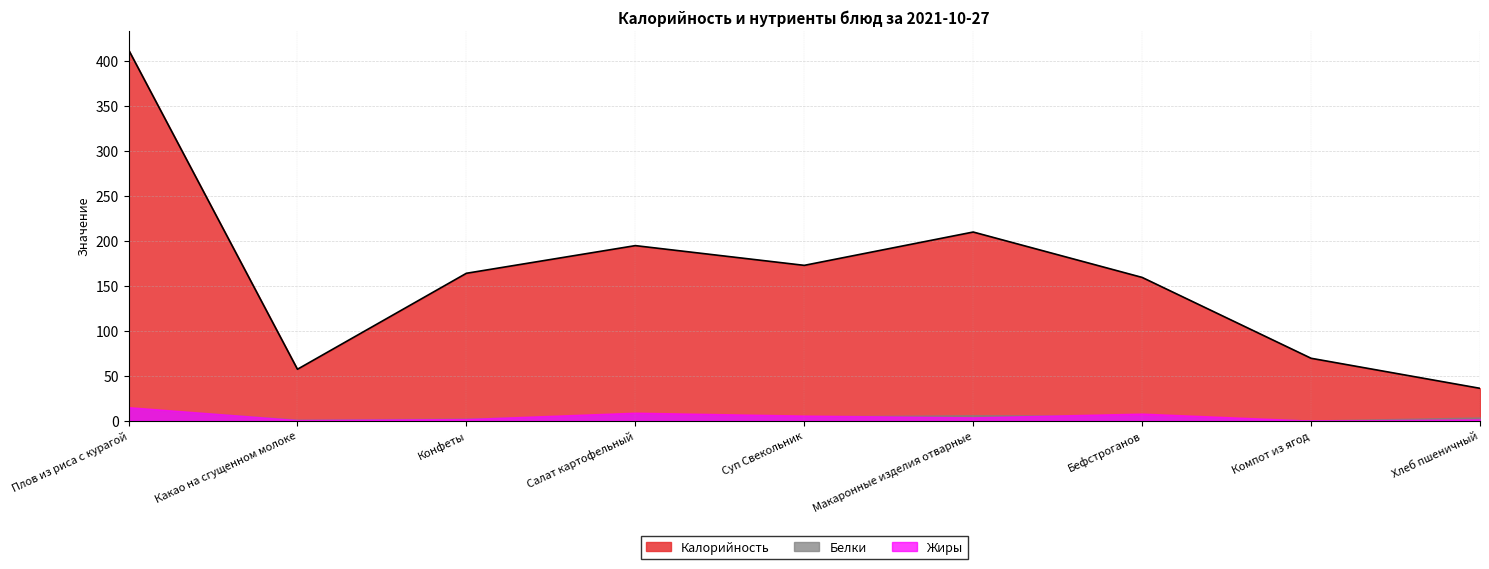

What is the smallest value displayed?

0.1